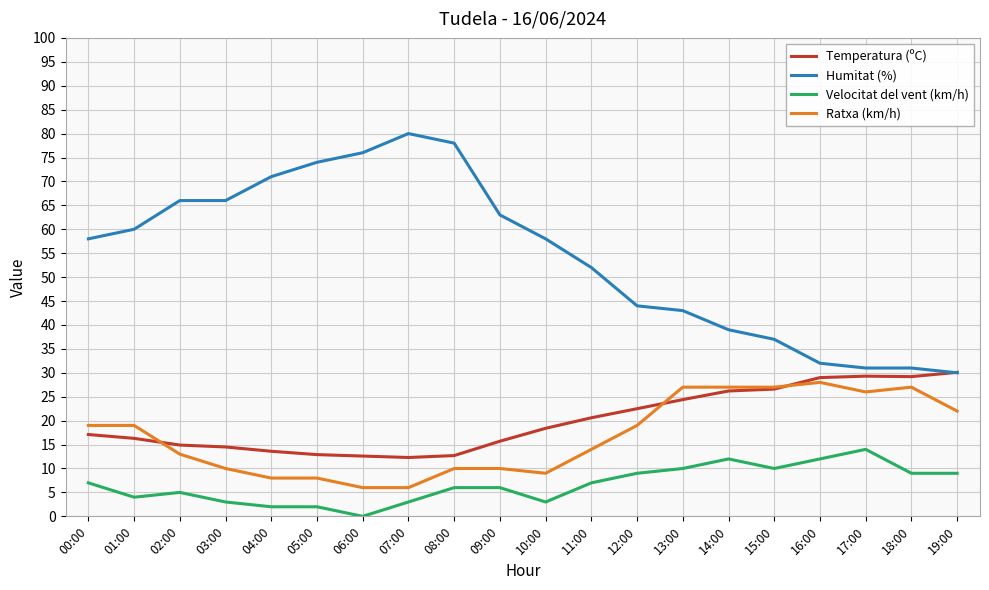

Is the value of Temperatura (ºC) at 00:00 greater than the value of Ratxa (km/h) at 13:00?

No